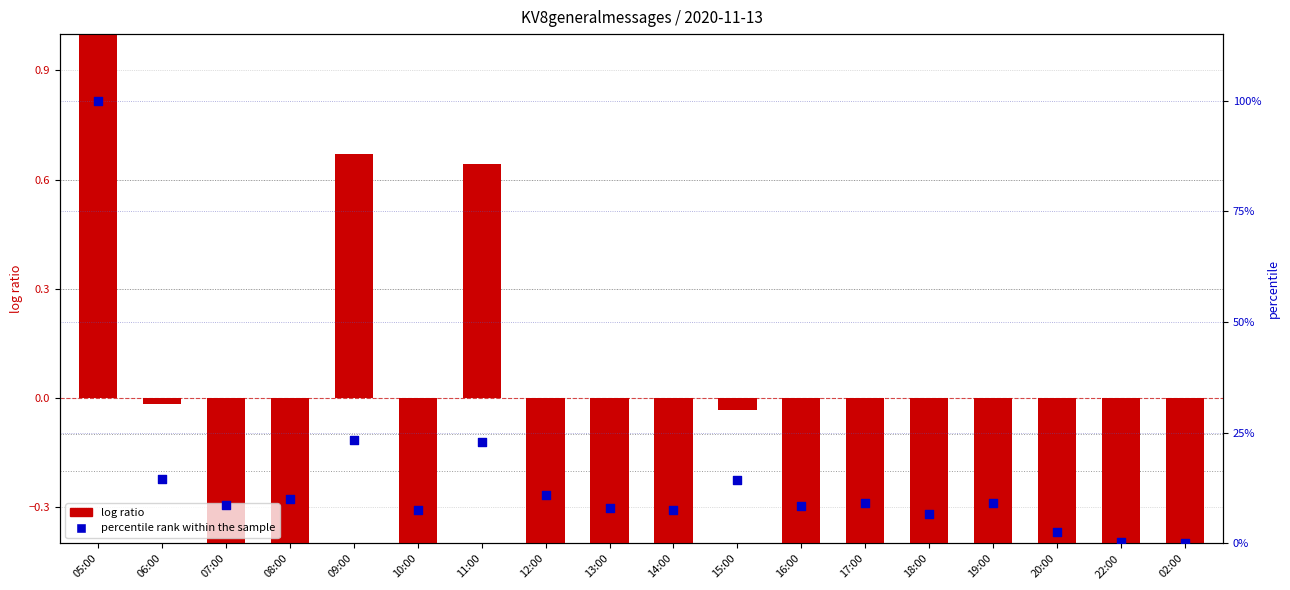

Which series has the largest Y range (max minus min)?

percentile rank within the sample